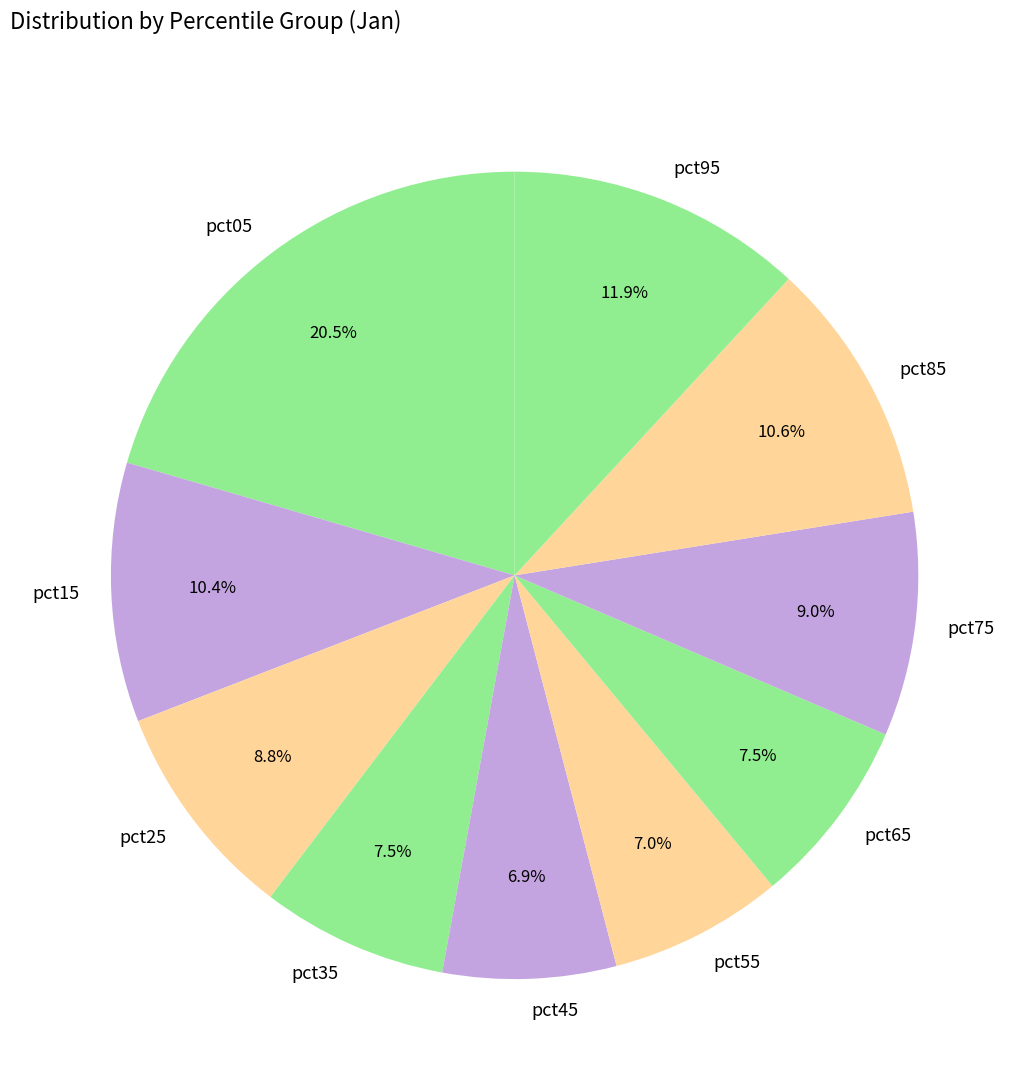

Is there any slice that represents more than half of the pie?

No